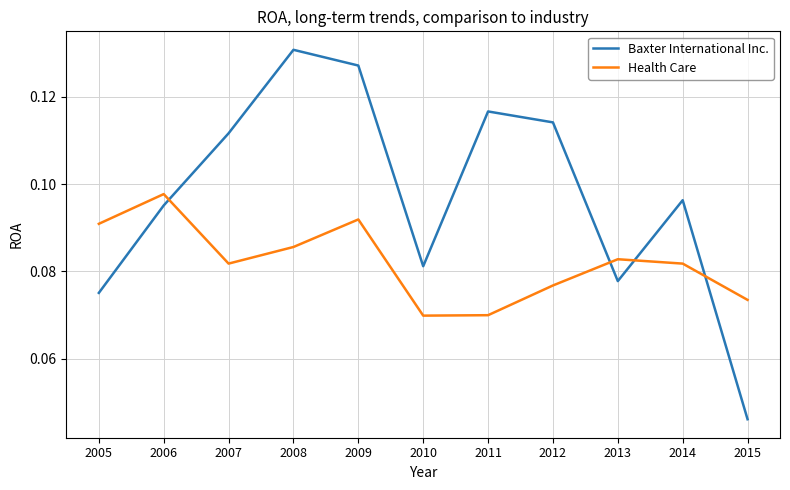

List the labels in order of Health Care value, smallest first.

2010, 2011, 2015, 2012, 2014, 2007, 2013, 2008, 2005, 2009, 2006